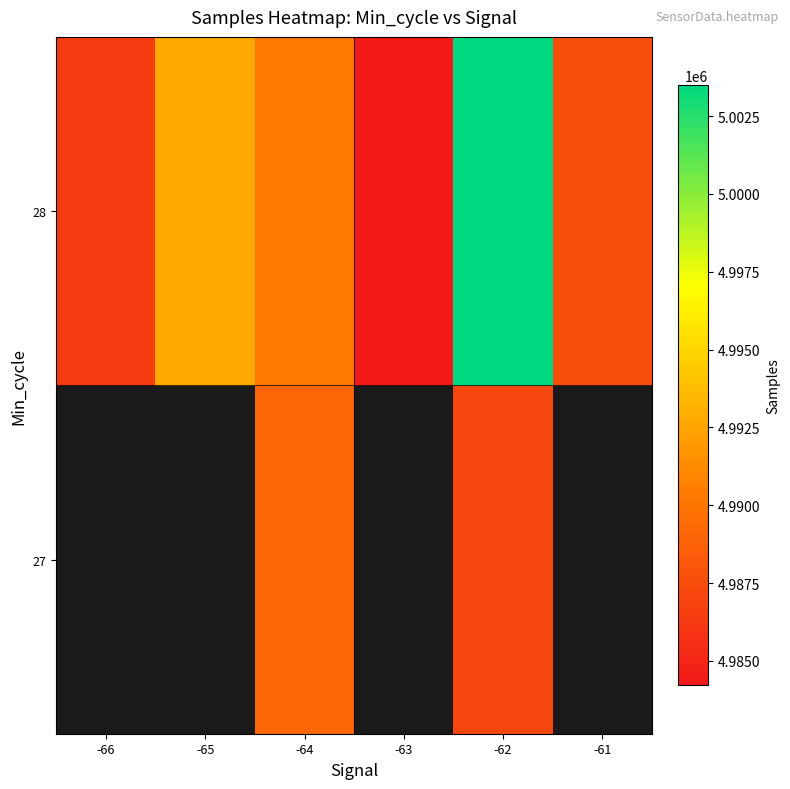

Which category has the highest value across all series?

-62